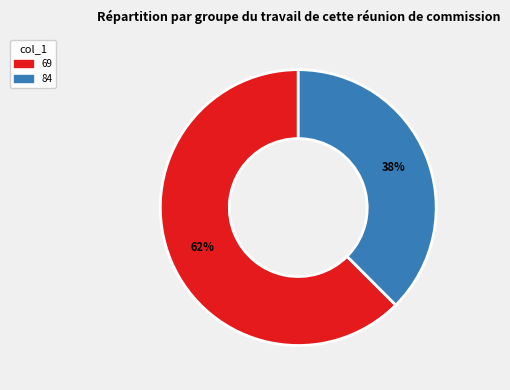

Is the sum of 69 and 84 greater than half?

Yes